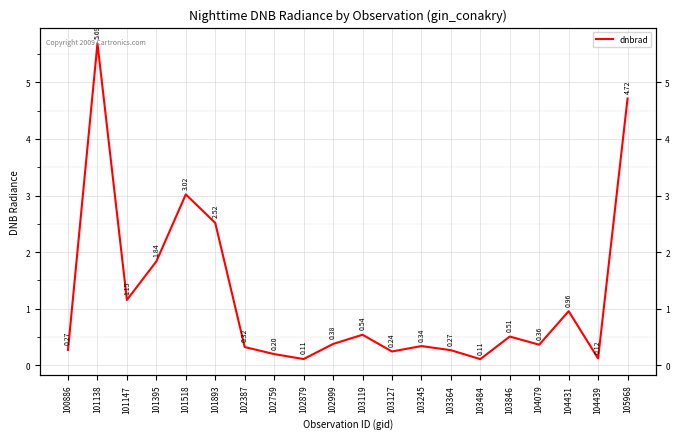

What is the difference between the second highest and minimum values?

4.6